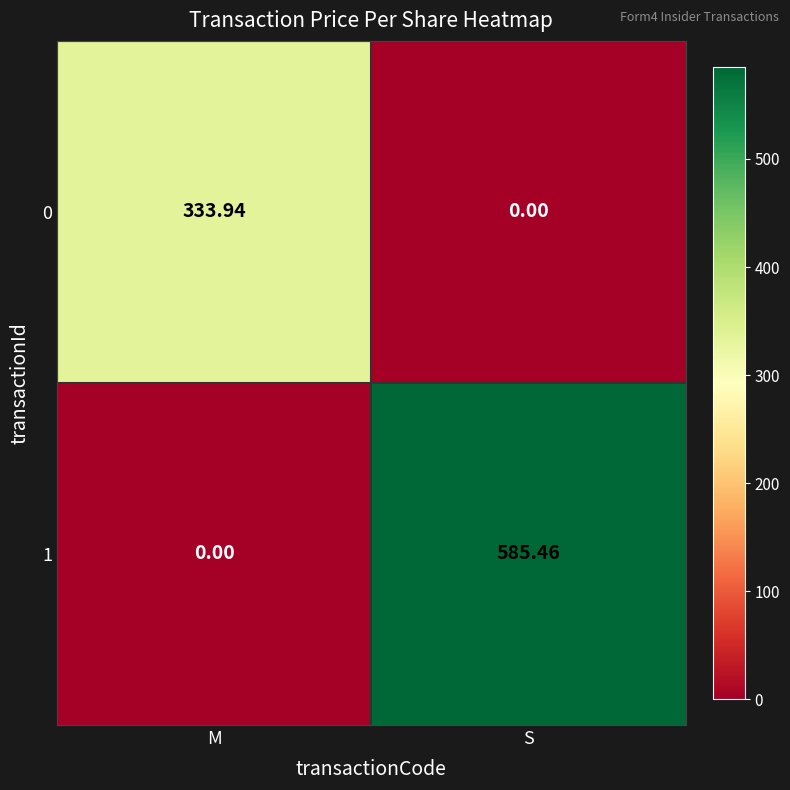

List the labels in order of 1 value, largest first.

S, M